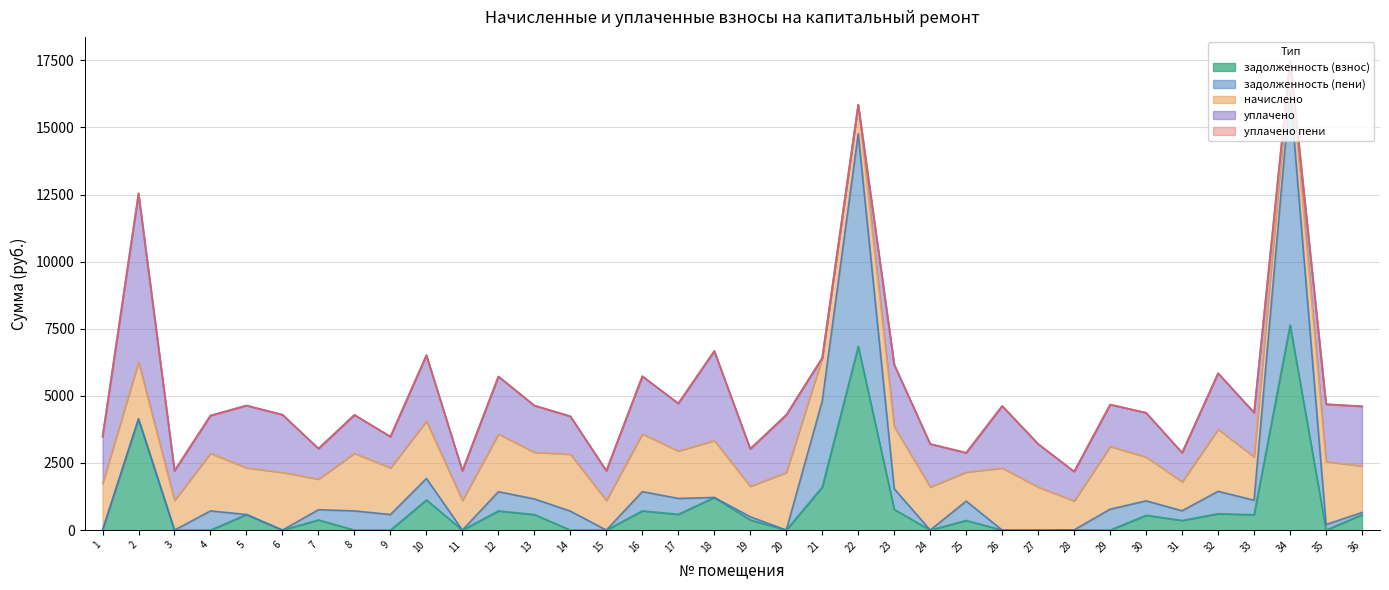

True or false: задолженность (пени) and уплачено пени intersect in this chart.

False